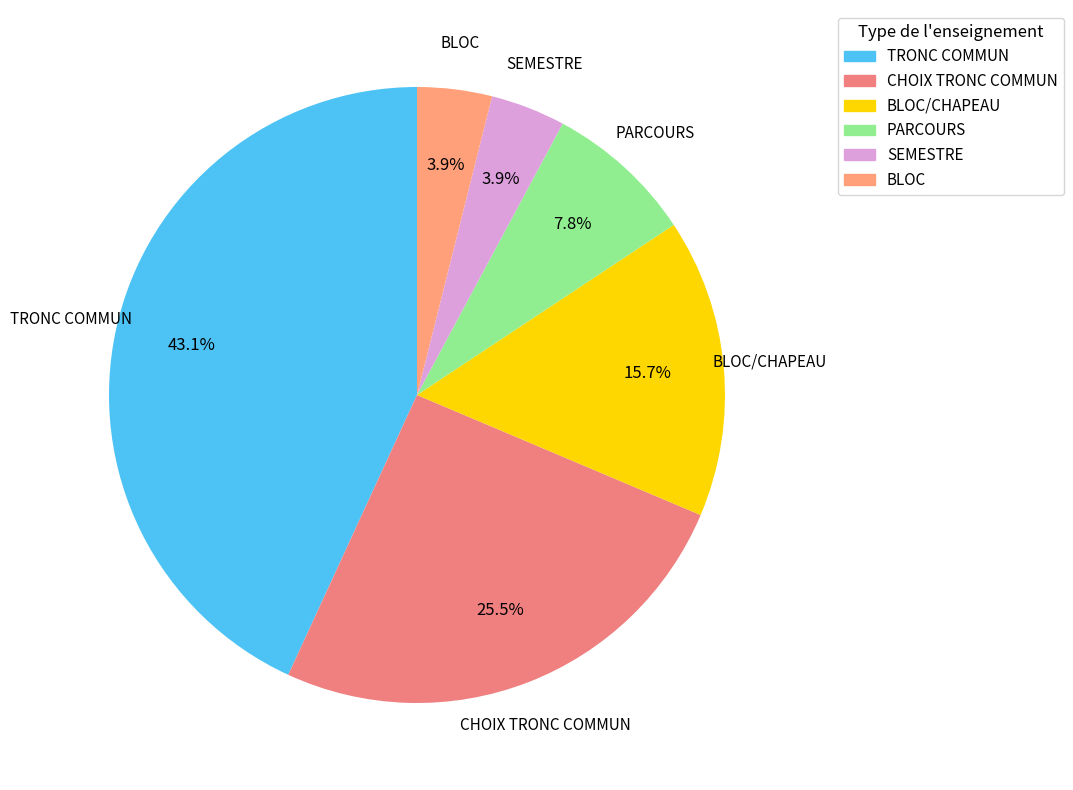

Which slice is the smallest?

SEMESTRE